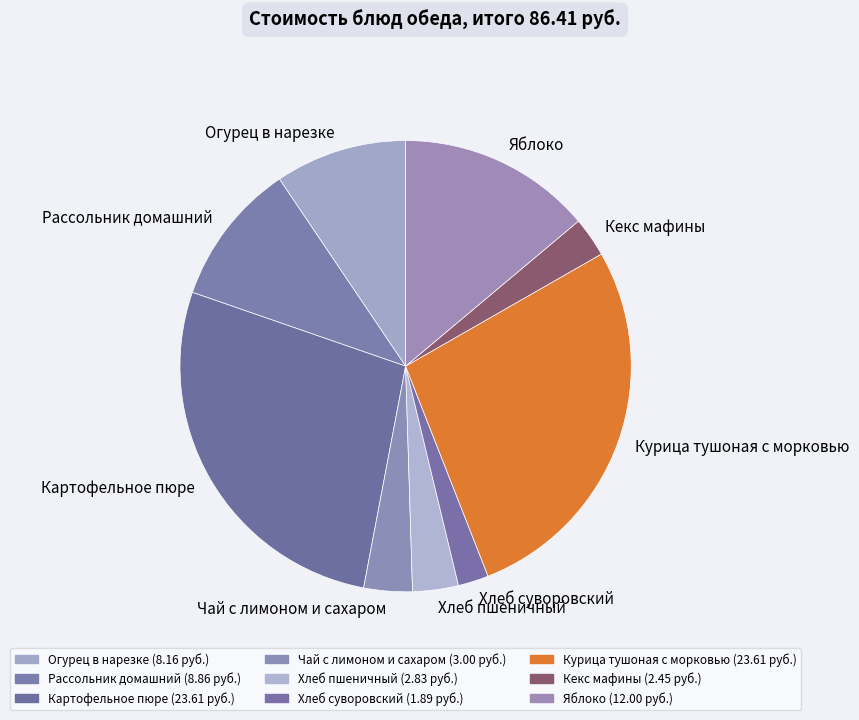

Is it true that Картофельное пюре is 33% of the pie?

False